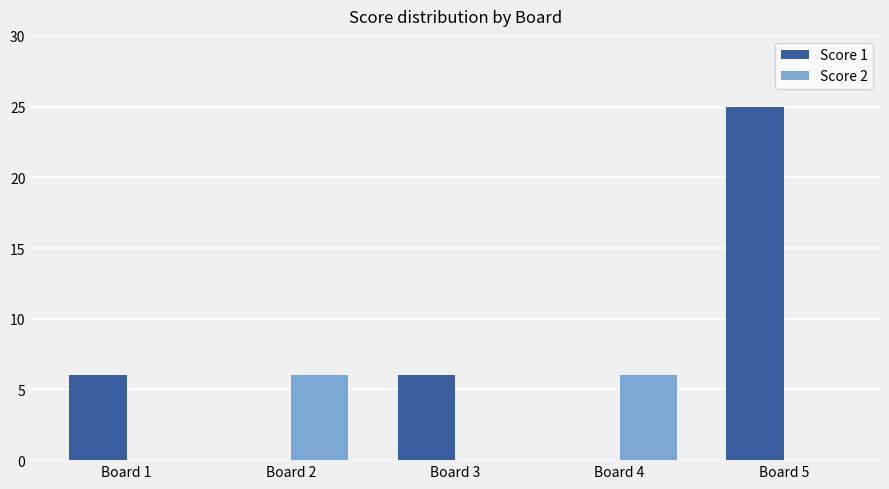

Are the bars horizontal?

No